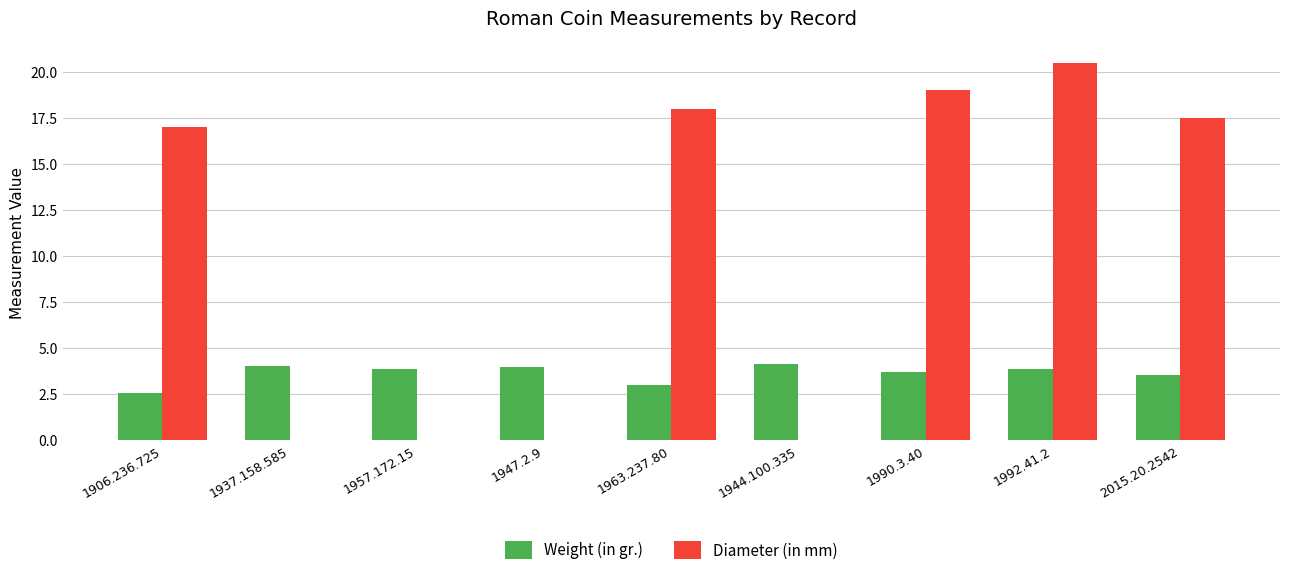

What is the maximum value shown in the chart?

20.5